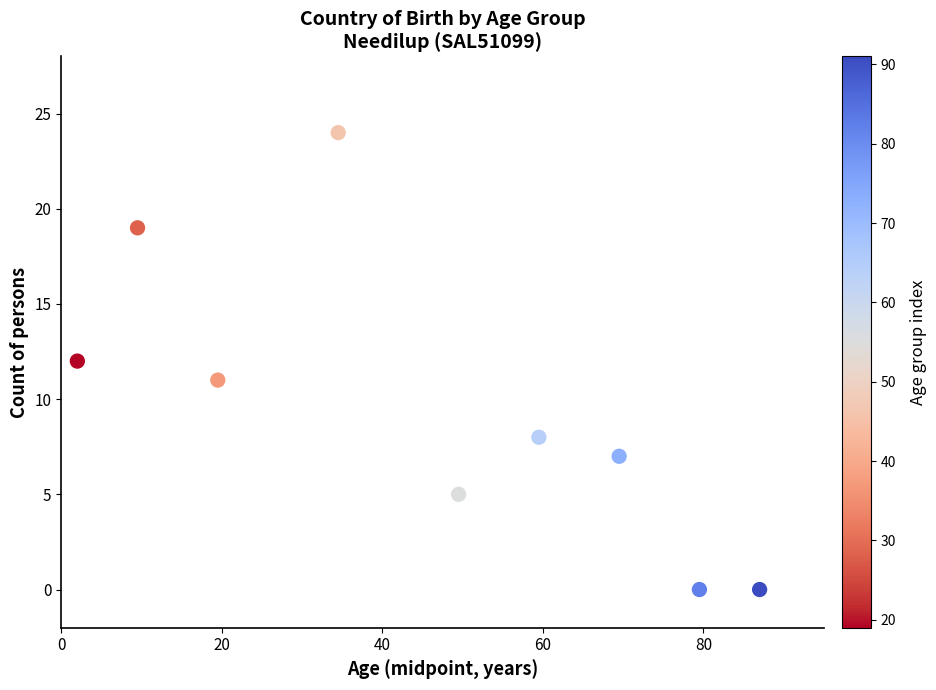

What is the range of Y values (max minus min)?

24